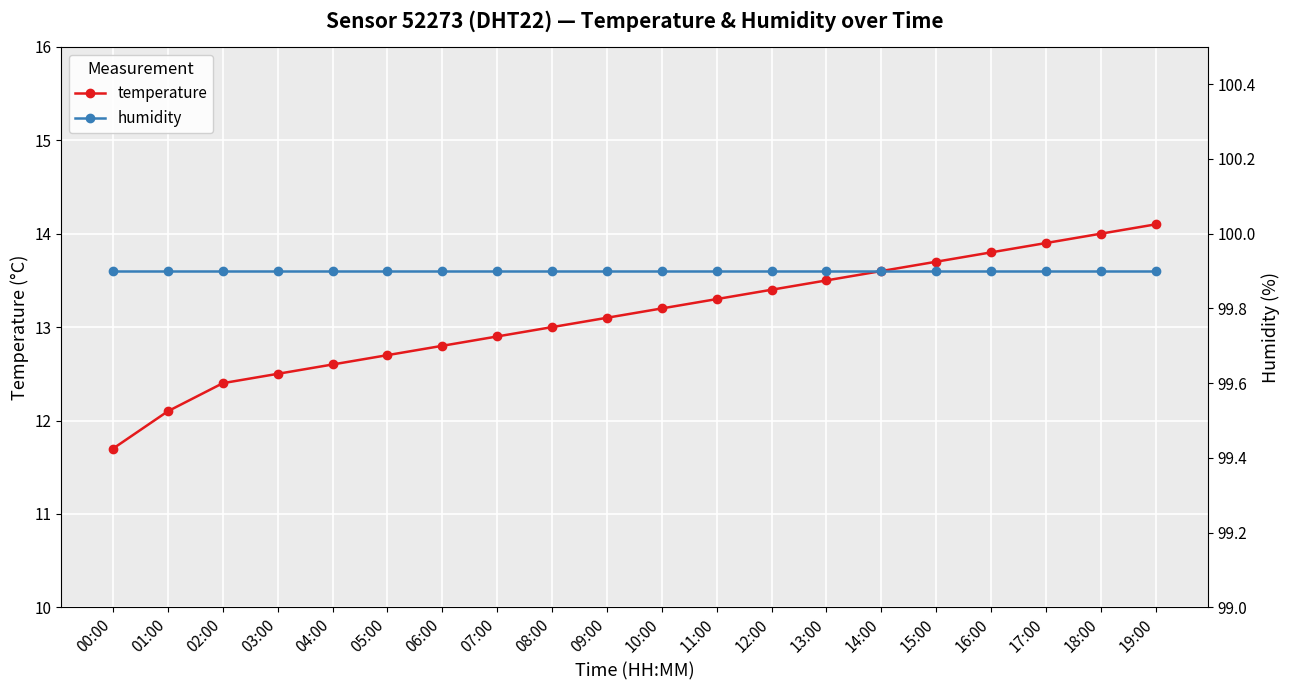

Which series has the largest range (max minus min)?

temperature